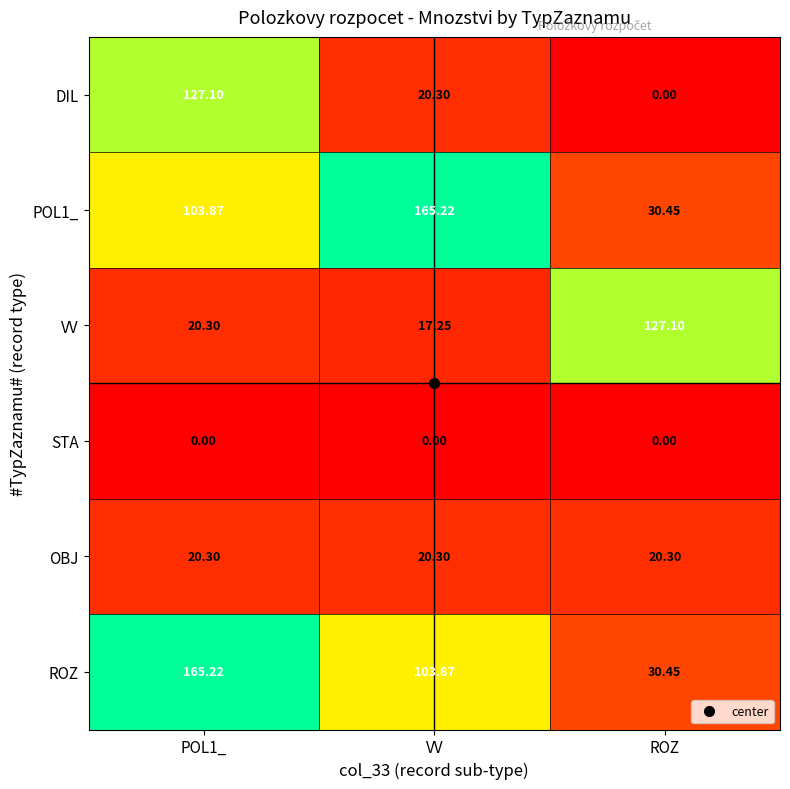

Which category has the lowest value in the DIL series?

ROZ